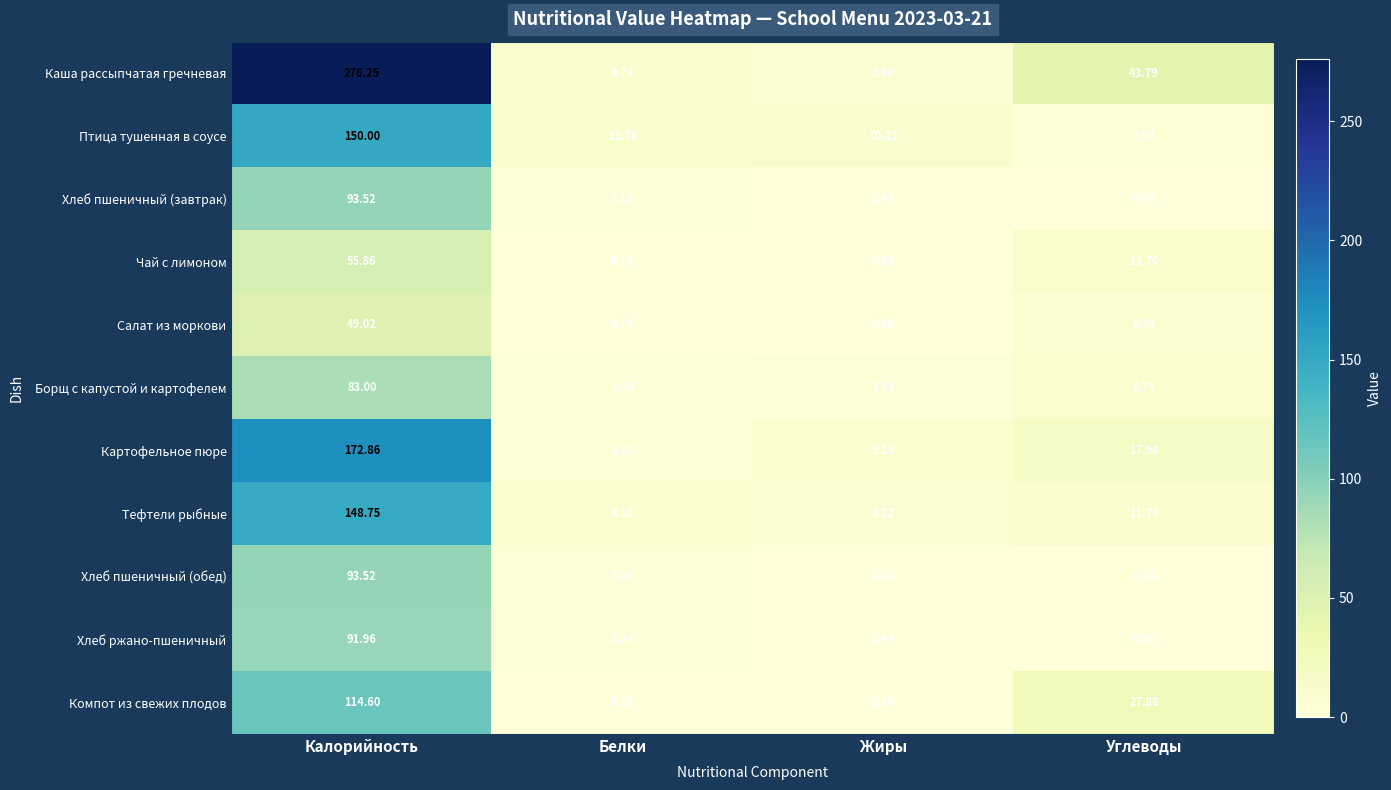

Count the number of categories in the chart.

4